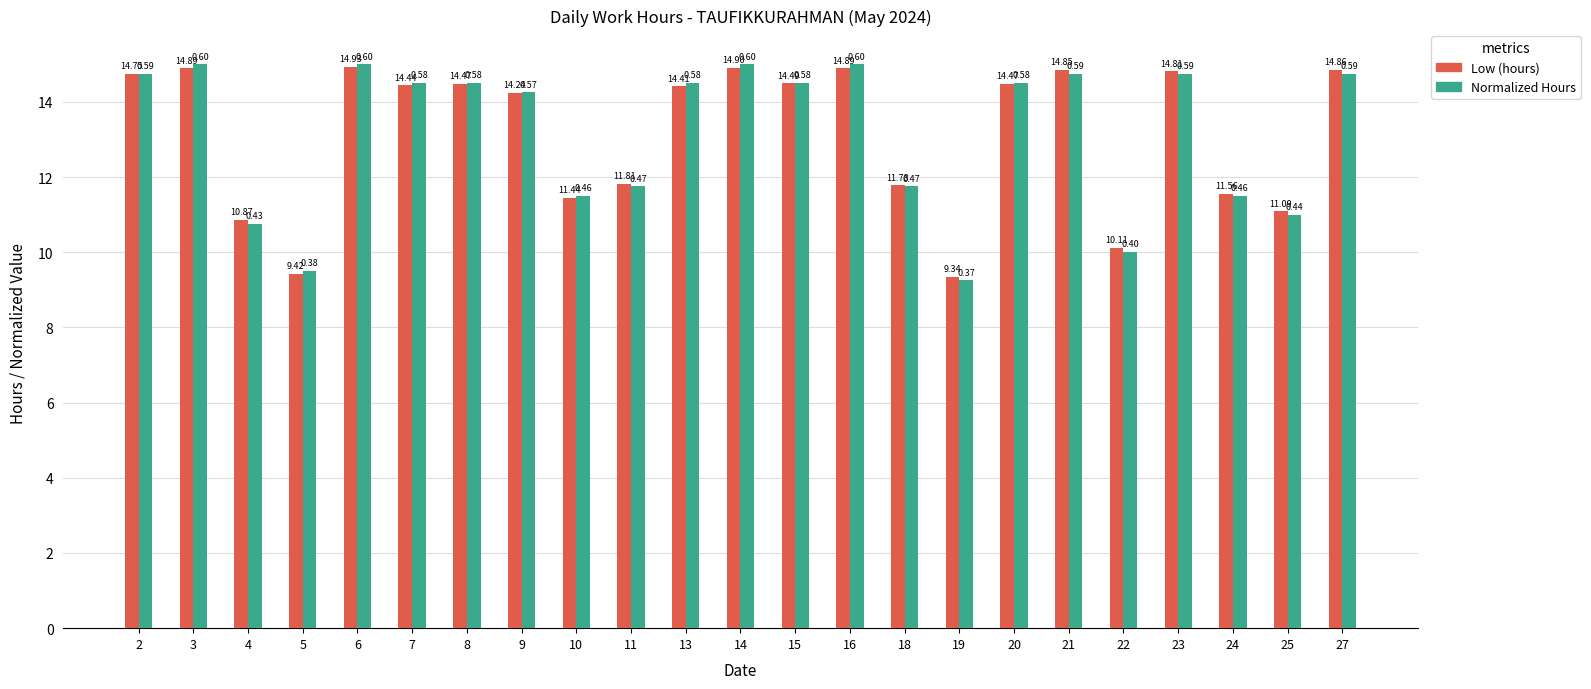

What is the average value of the Normalized Hours series?

13.2